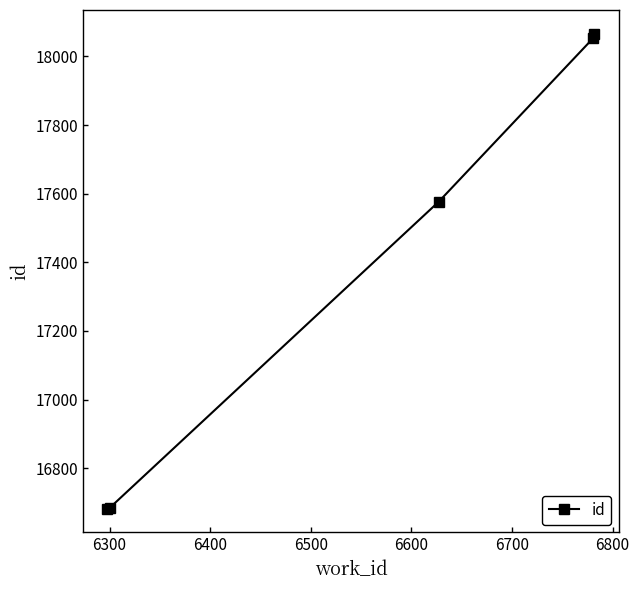

Is this an area chart (filled region under the line)?

No